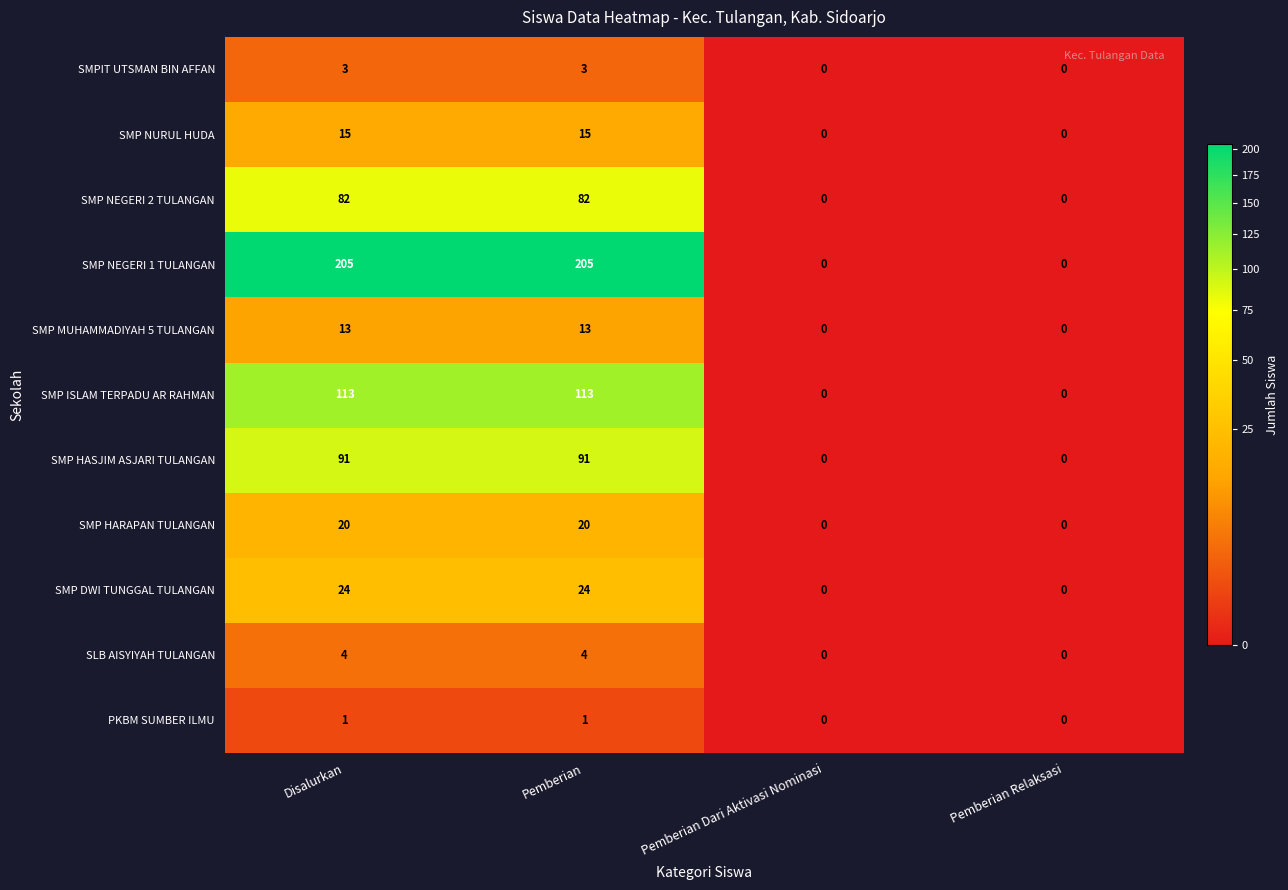

What is the total value across all series at Disalurkan?

571